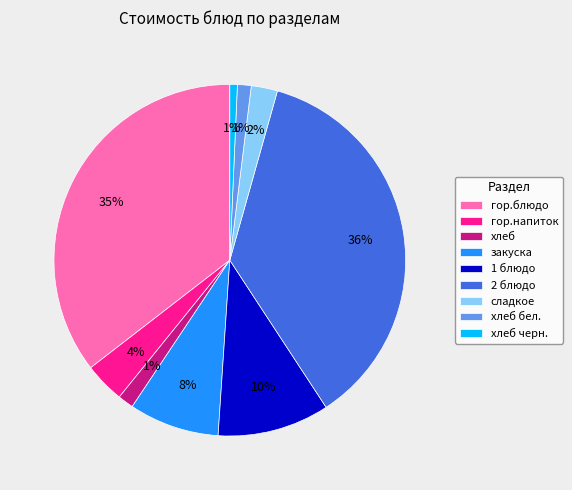

Is the sum of хлеб бел. and закуска greater than half?

No